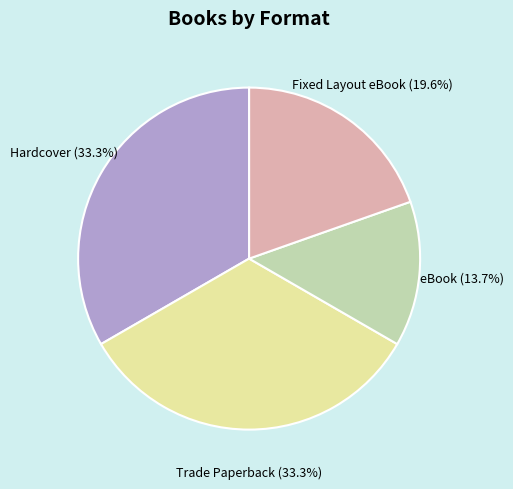

Is there a majority slice in this chart?

No